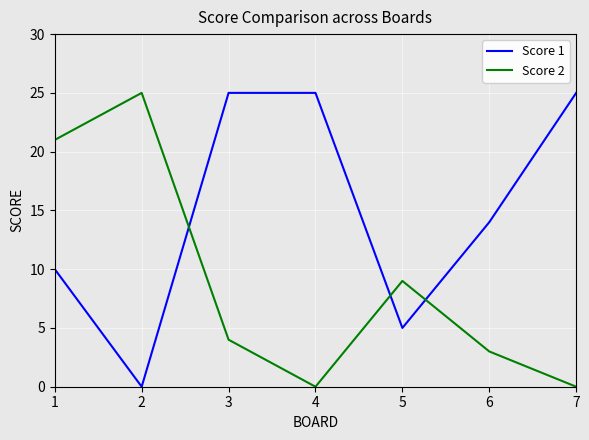

Between which two adjacent categories do Score 1 and Score 2 first intersect?

2 and 3